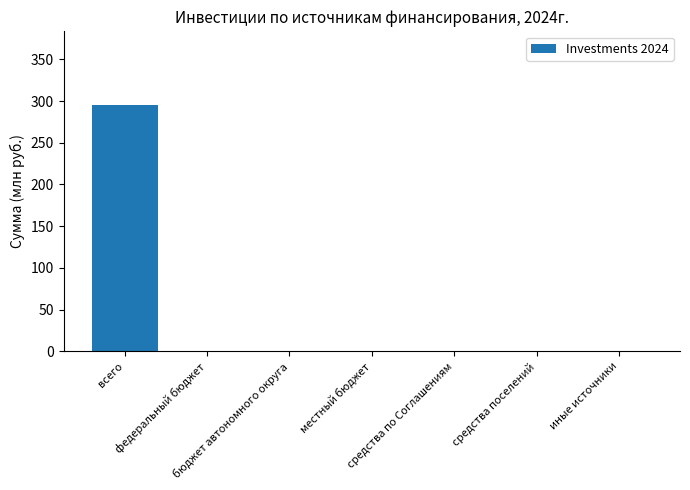

What is the maximum value shown in the chart?

295